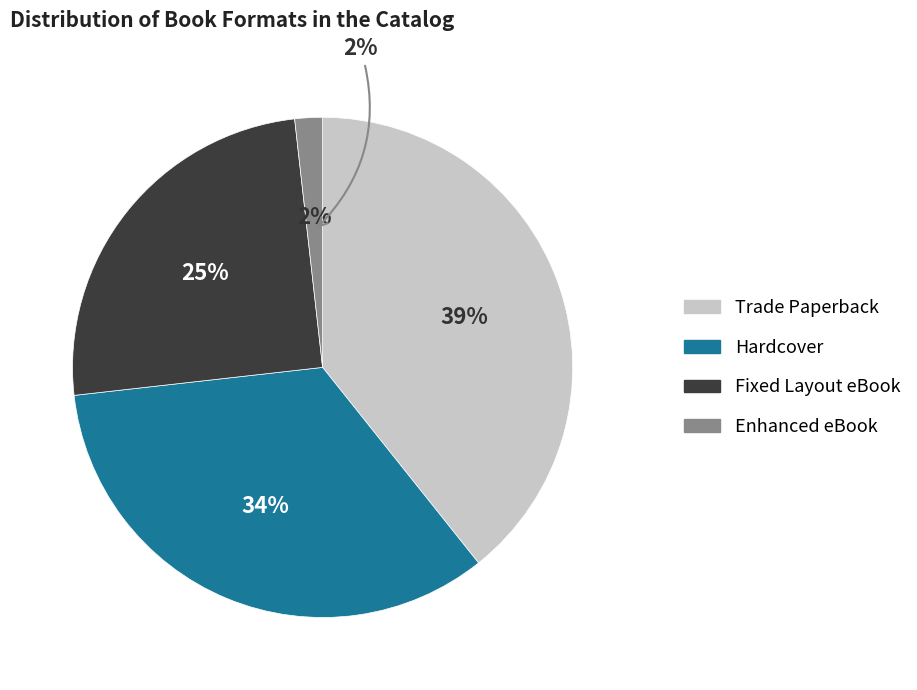

How many segments does this pie chart have?

4